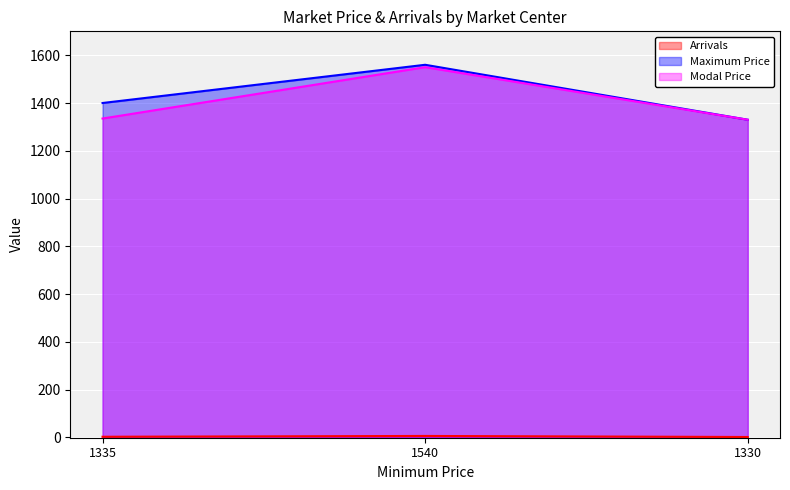

What is the total value across all series at 1540?

3116.4